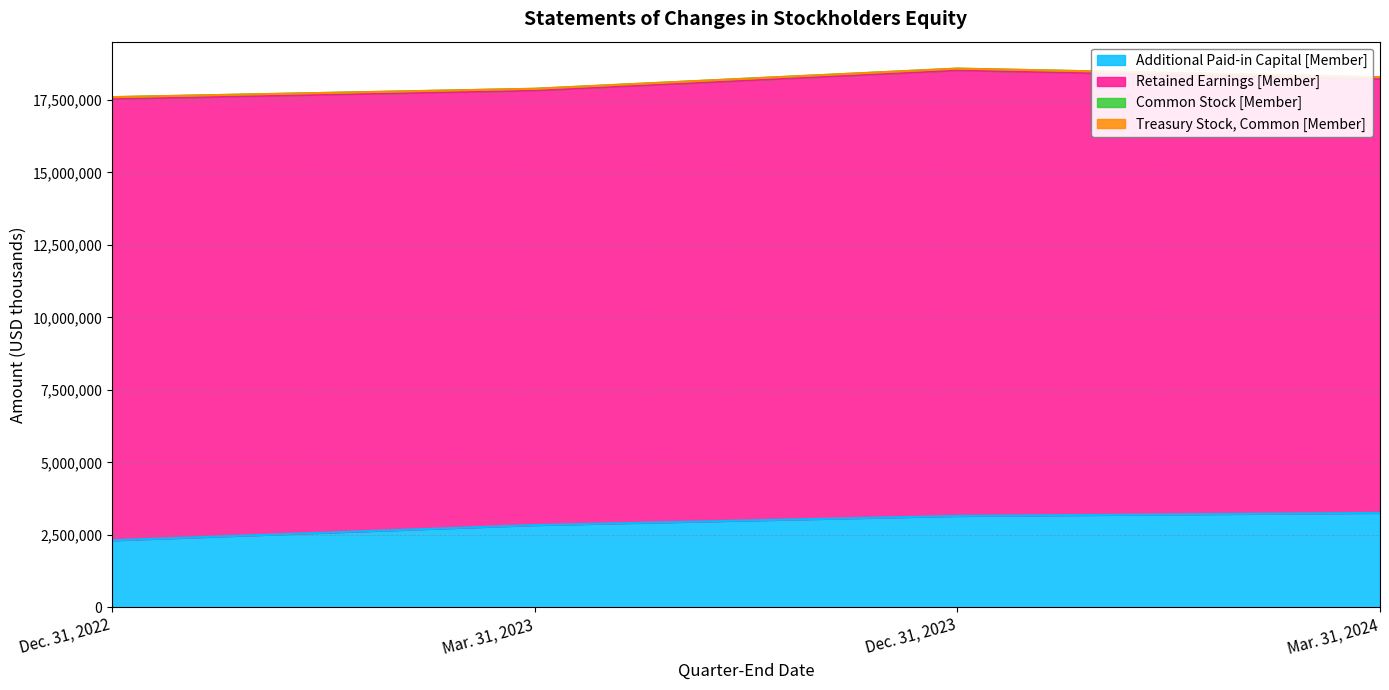

True or false: Retained Earnings [Member] and Additional Paid-in Capital [Member] cross at least once.

False